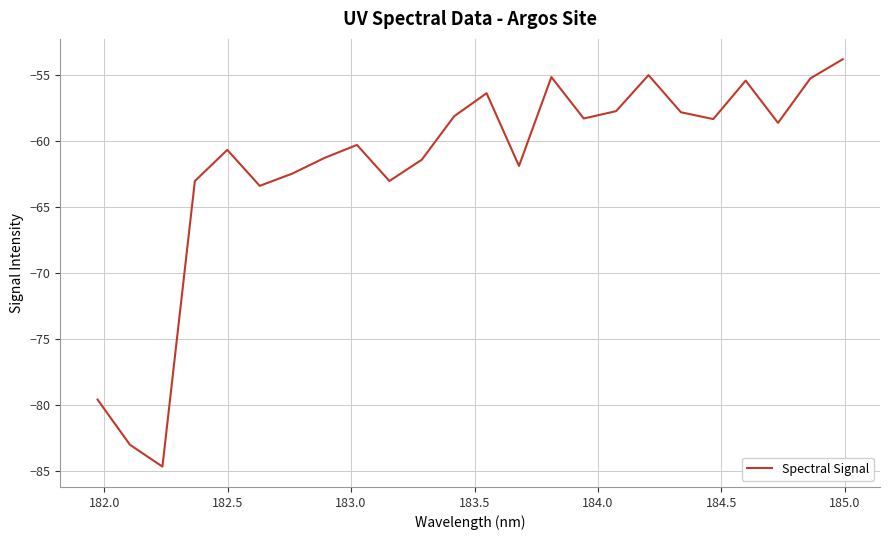

What is the difference between the maximum and minimum values?

30.8